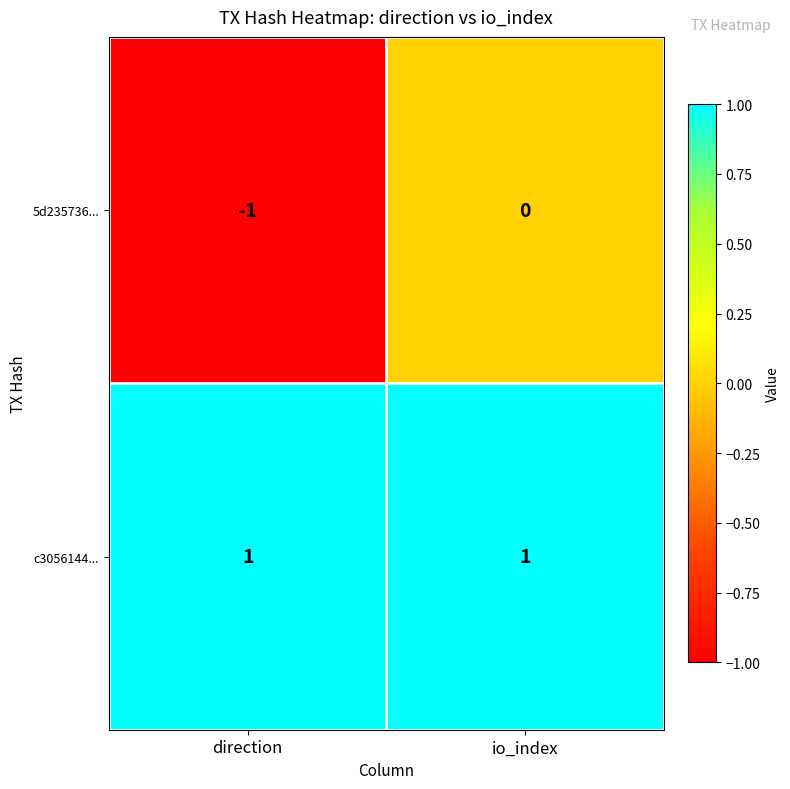

How many data points does each series have?

2